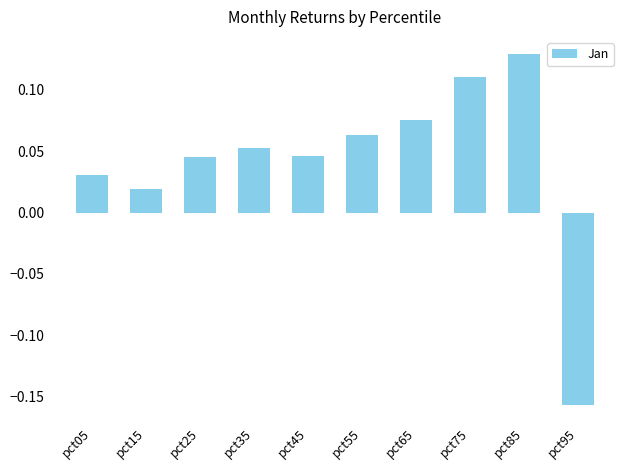

Which category has the lowest value across all series?

pct95